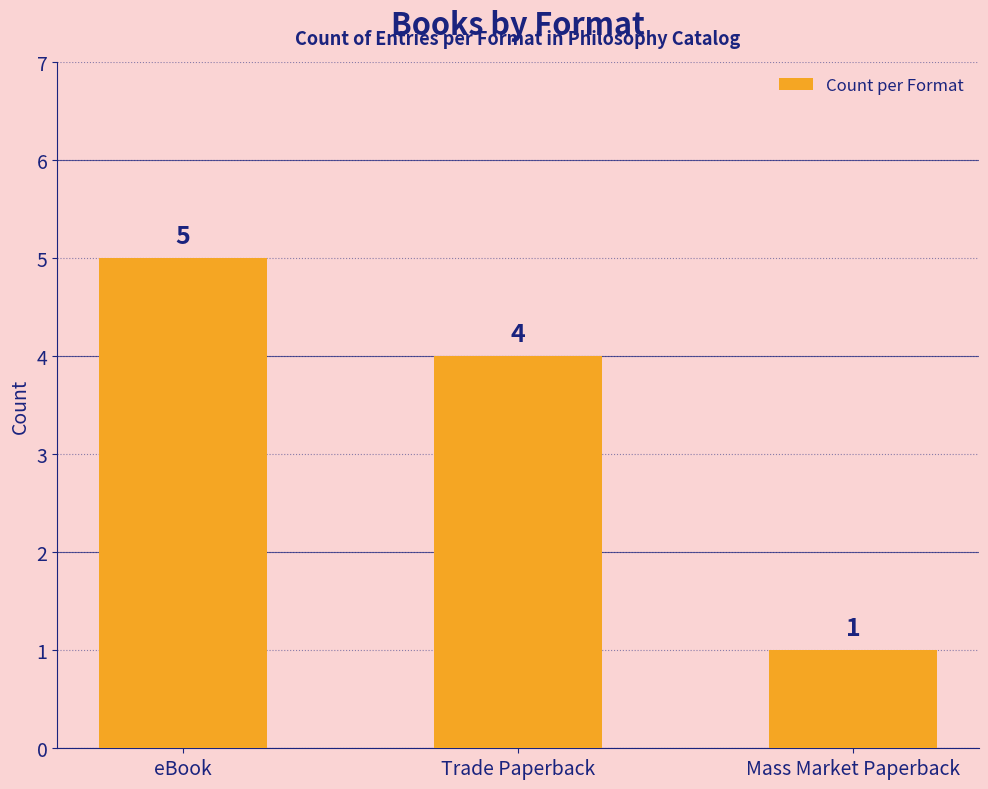

The value at eBook is 5. True or false?

True